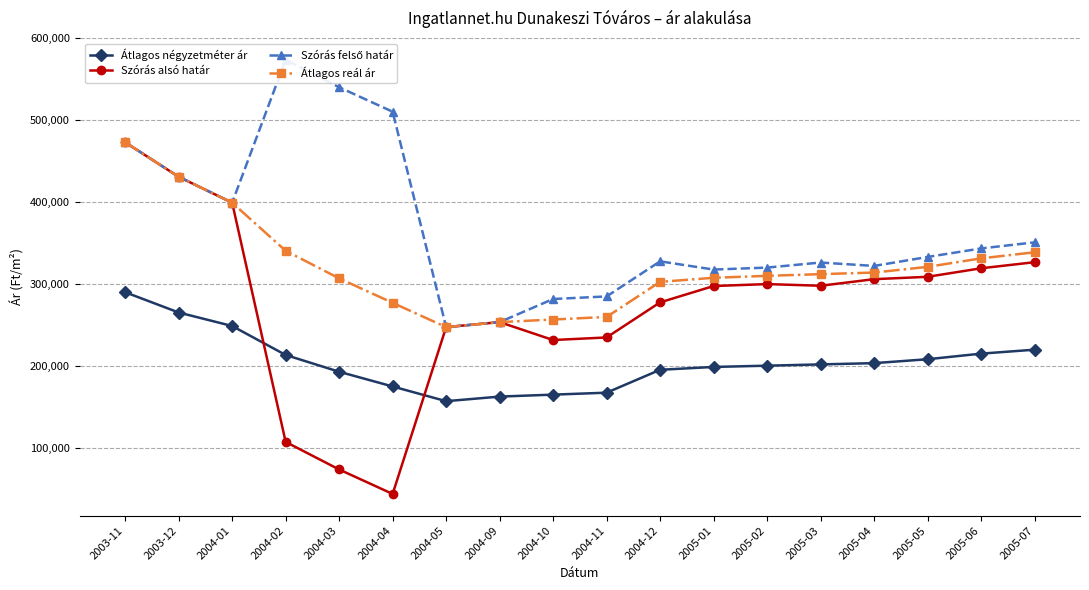

What are all the series names shown in the legend?

Átlagos négyzetméter ár, Szórás alsó határ, Szórás felső határ, Átlagos reál ár